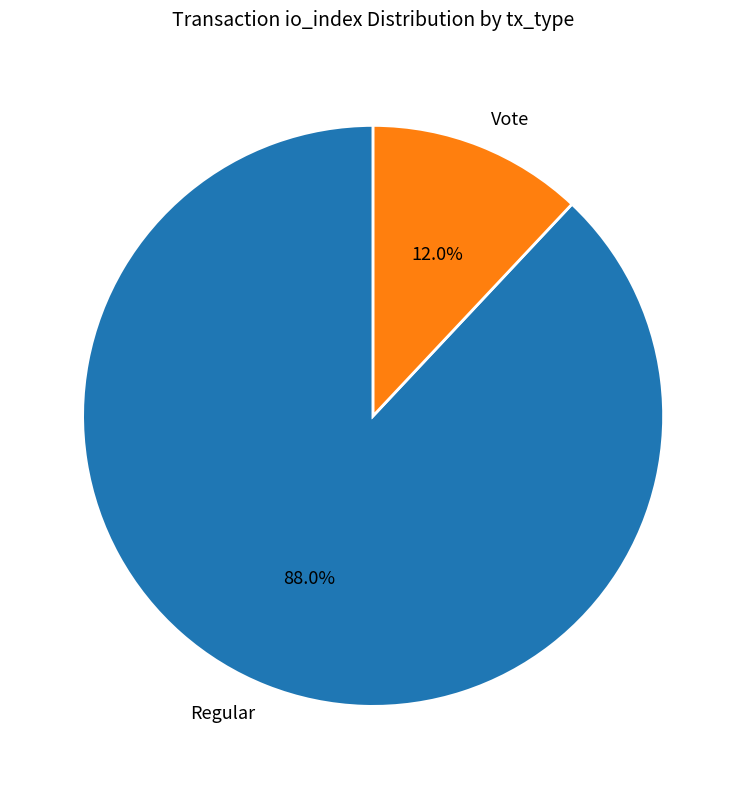

Which slice represents more than half of the pie?

Regular